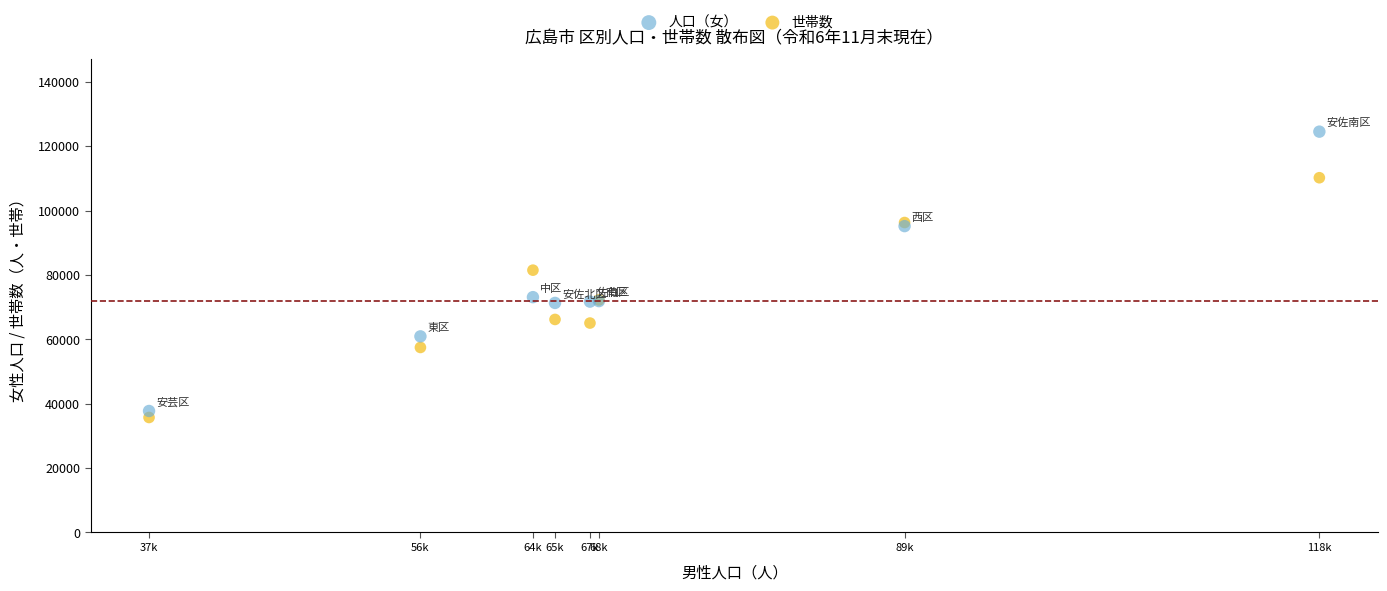

Which series has the largest Y range (max minus min)?

人口（女）